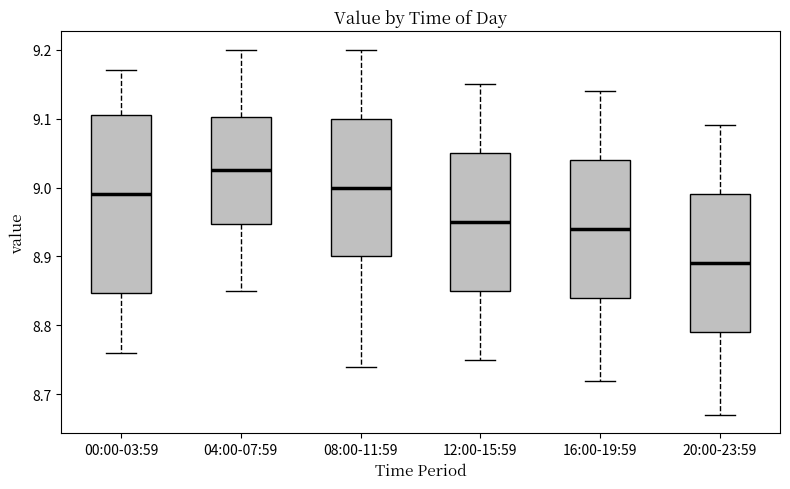

Comparing the boxes themselves (not the whiskers), which one is the tallest?

00:00-03:59